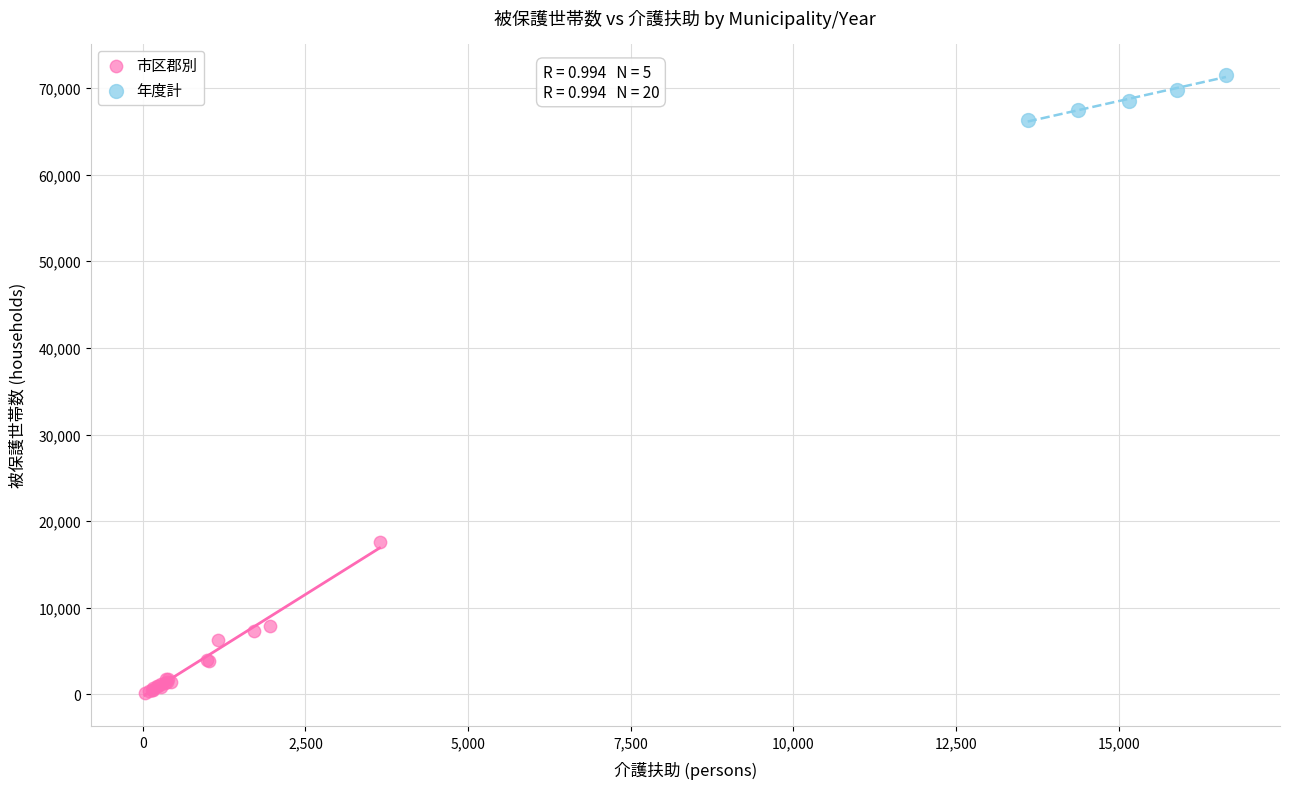

Which series has the largest Y range (max minus min)?

市区郡別